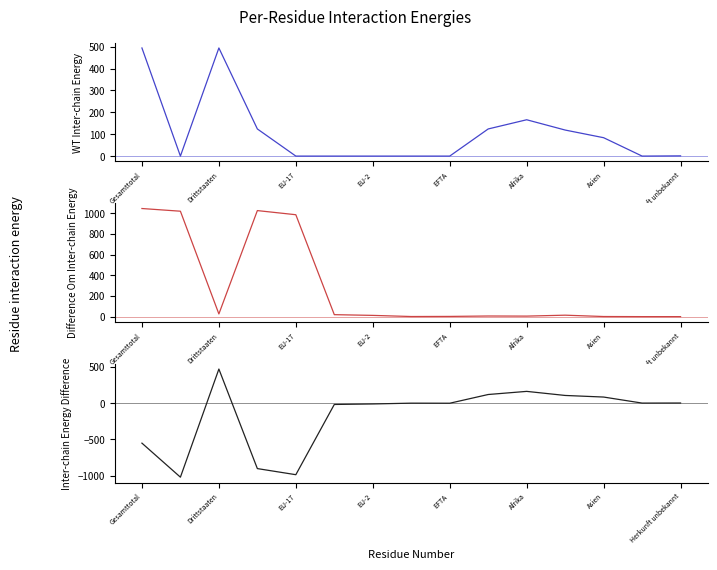

Rank the series by their average value, from highest to lowest.

Total FZA/VEP, Total AIG/VZAE, Difference